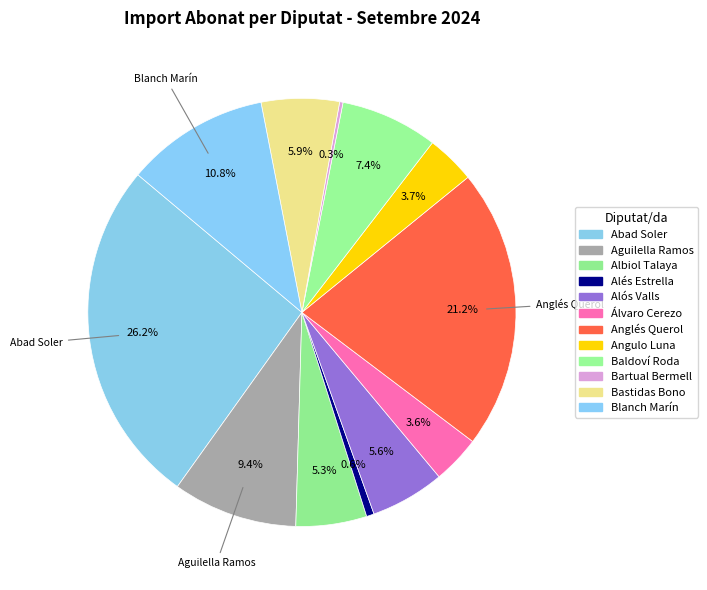

Is there any slice that represents more than half of the pie?

No